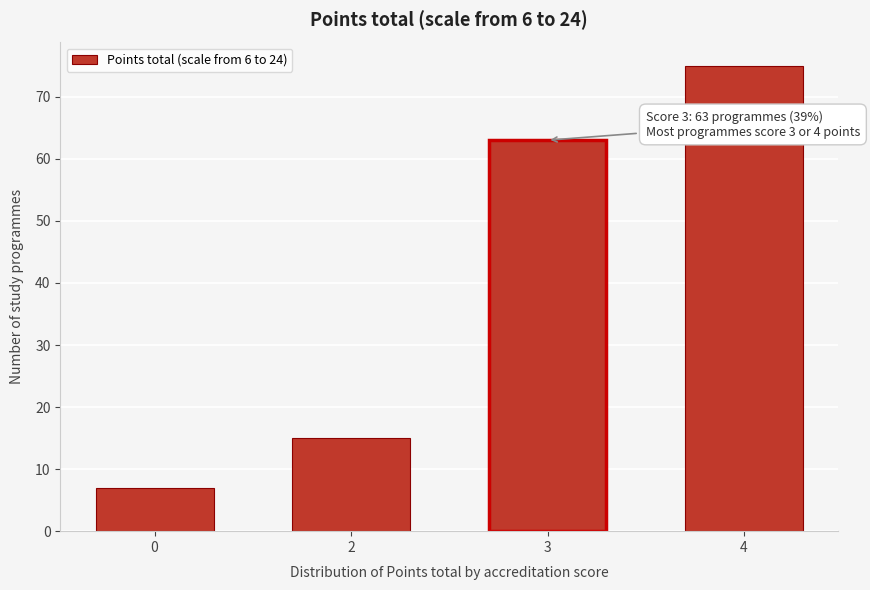

Reading left to right, what are all the values shown in this chart?

0=7	2=15	3=63	4=75